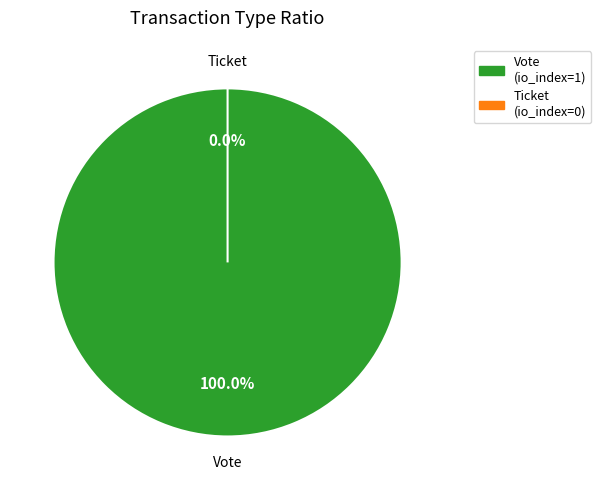

To the nearest percent, what is the combined percentage of Ticket (io_index=0) and Vote (io_index=1)?

100%